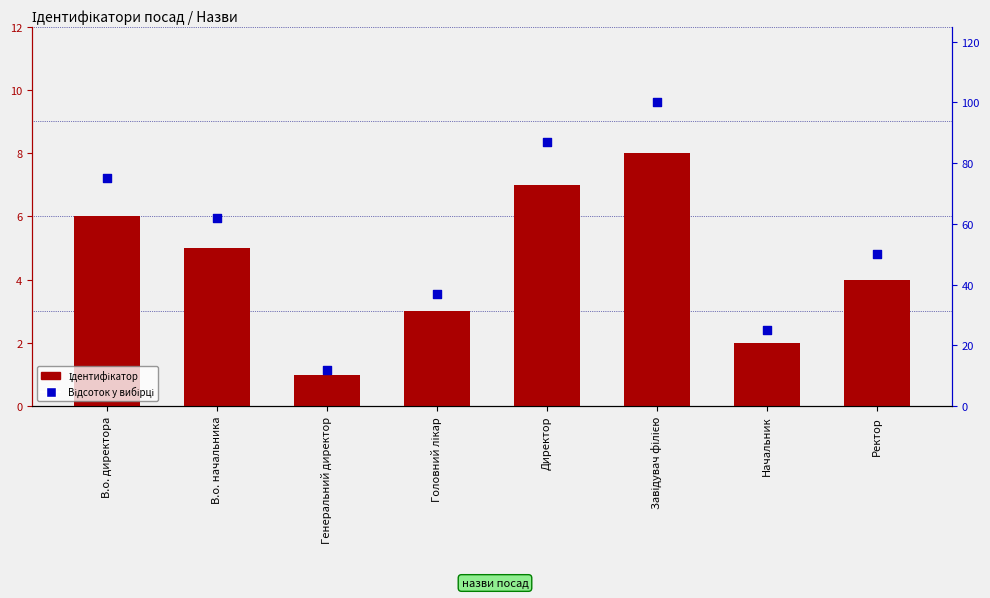

Which series has the largest Y range (max minus min)?

Відсоток у вибірці